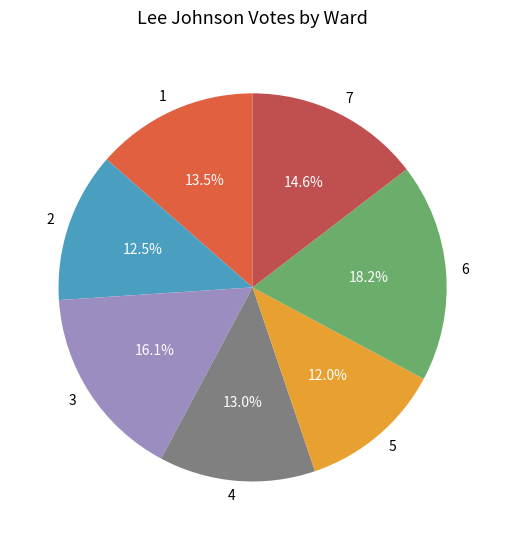

Which category has the biggest portion of the pie?

6